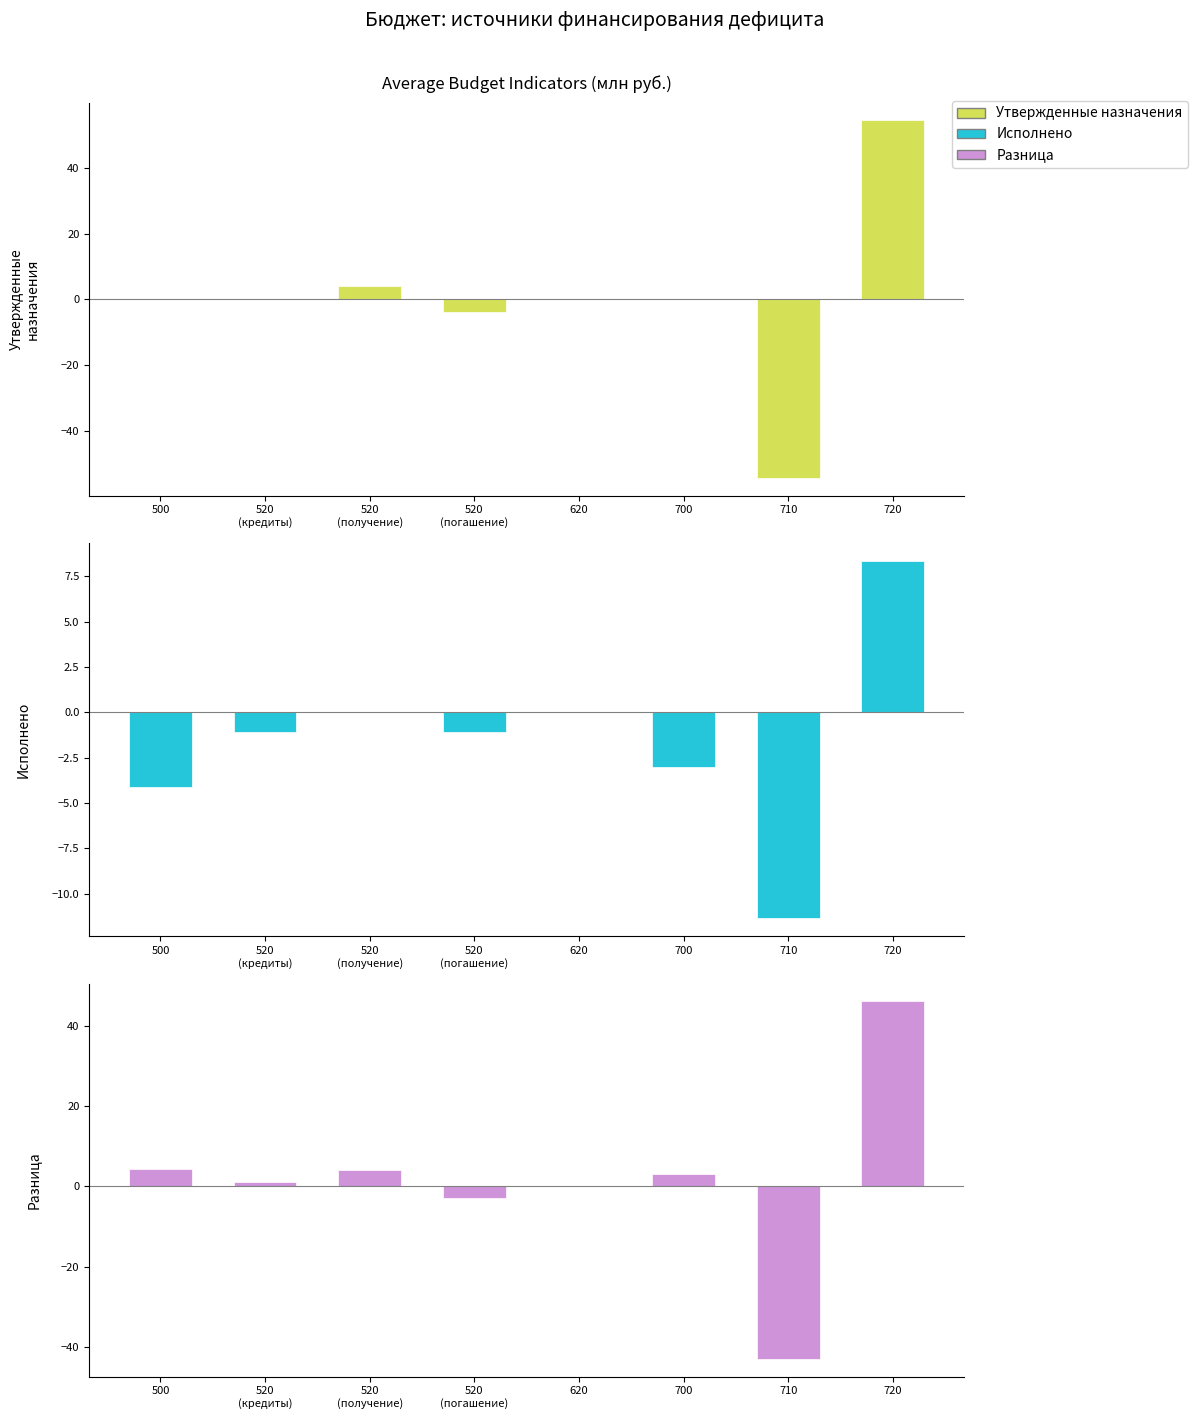

Which series has the largest total across all categories?

Разница